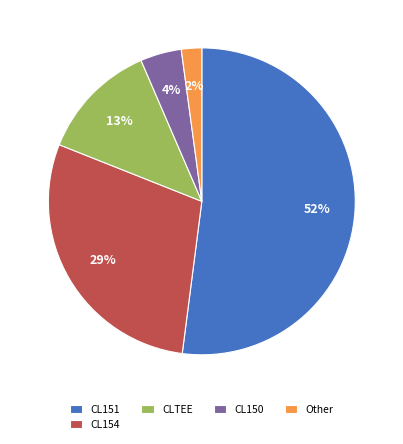

Rank the categories by value from lowest to highest.

Other, CL150, CLTEE, CL154, CL151